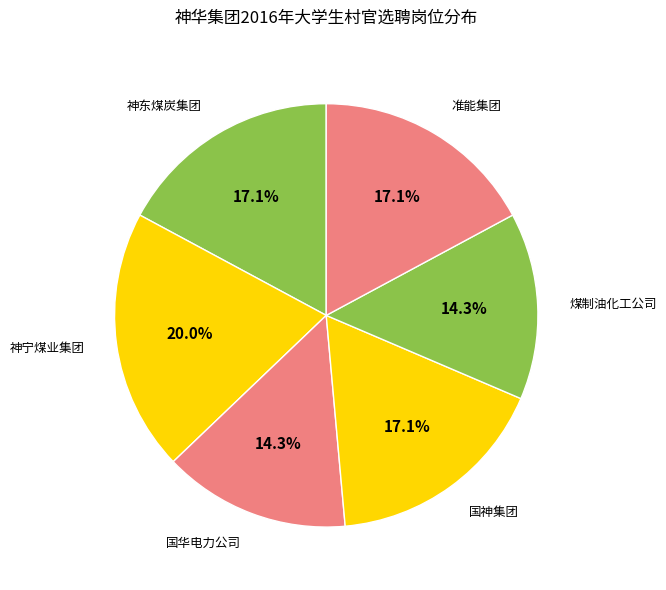

Which category has the smallest portion of the pie?

国华电力公司